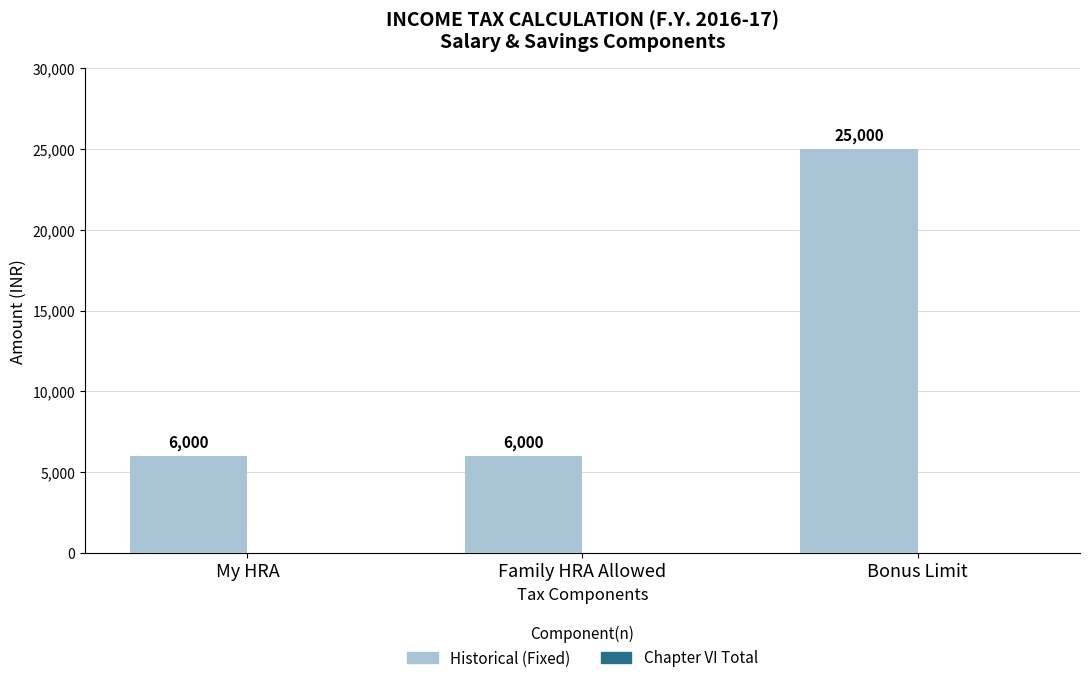

What is the greatest value displayed?

25000